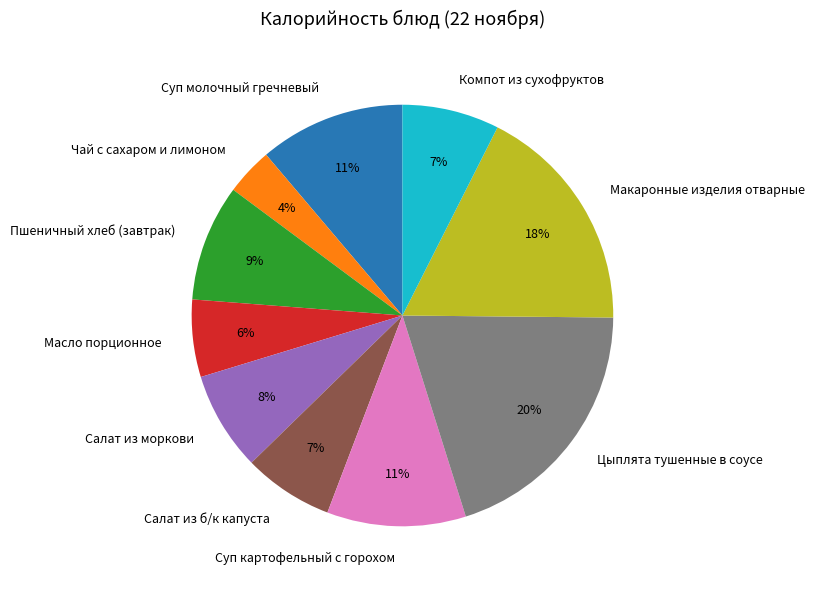

Does Пшеничный хлеб (завтрак) account for over 50% of the chart?

No